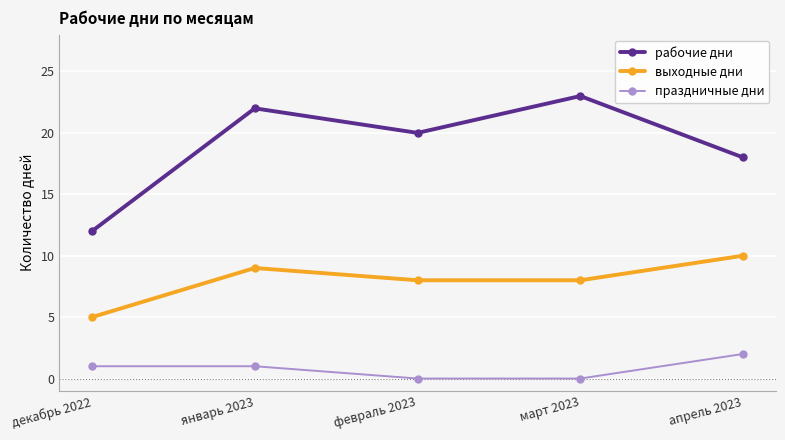

At which category does рабочие дни reach its first local peak?

январь 2023